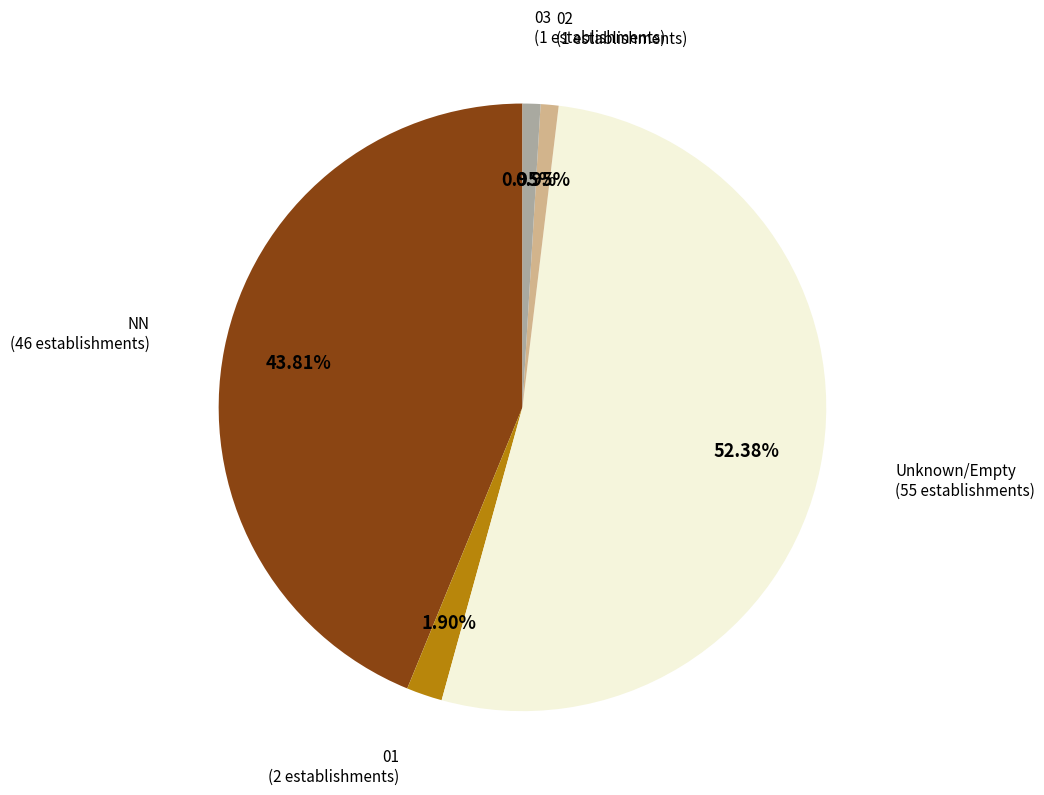

Which slice is the largest?

Unknown/Empty